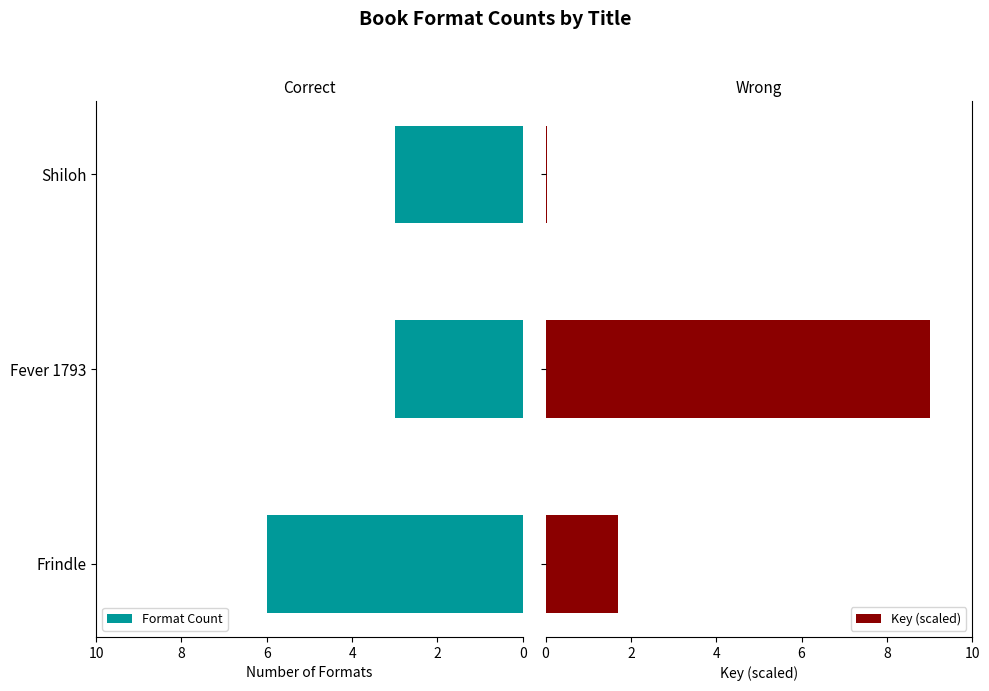

What is the value of the Key (scaled) bar at the 1st from the left?

1.7